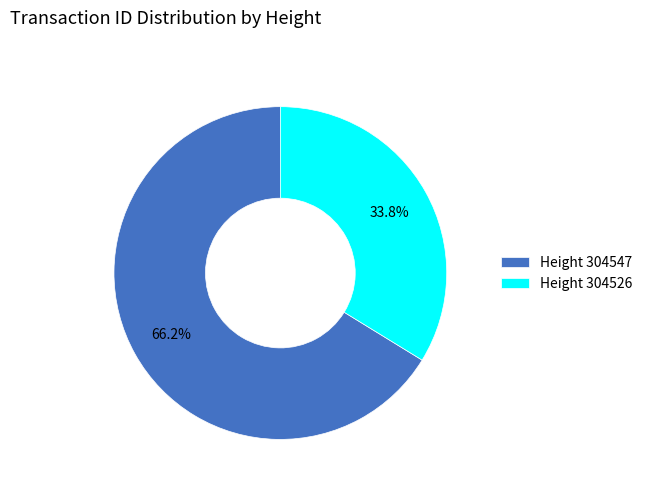

Is there a majority slice in this chart?

Yes